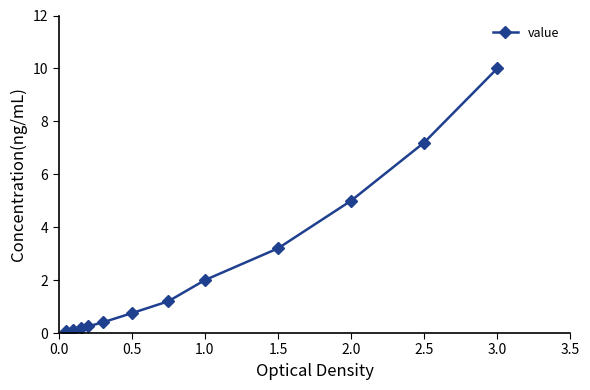

What is the difference between the maximum and minimum values?

9.9